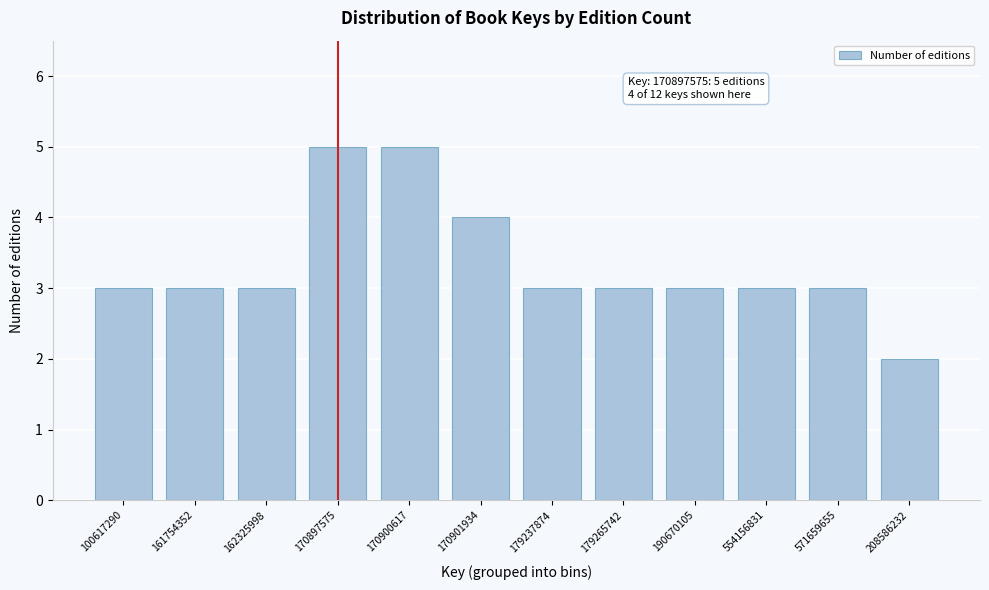

Reading left to right, extract all data points from this chart.

3	3	3	5	5	4	3	3	3	3	3	2